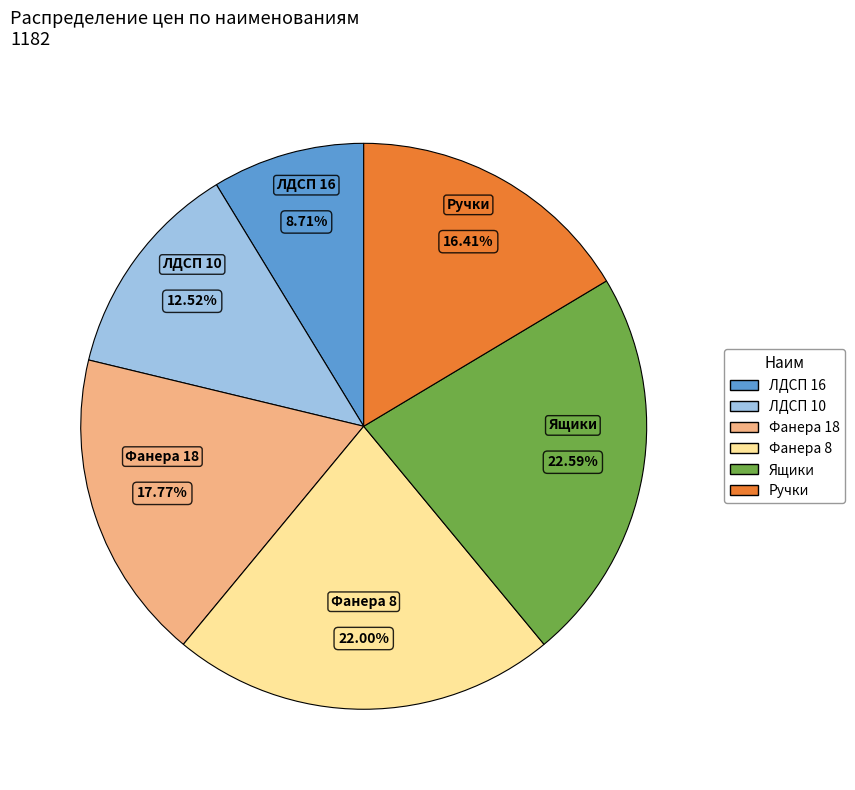

Is there a majority slice in this chart?

No